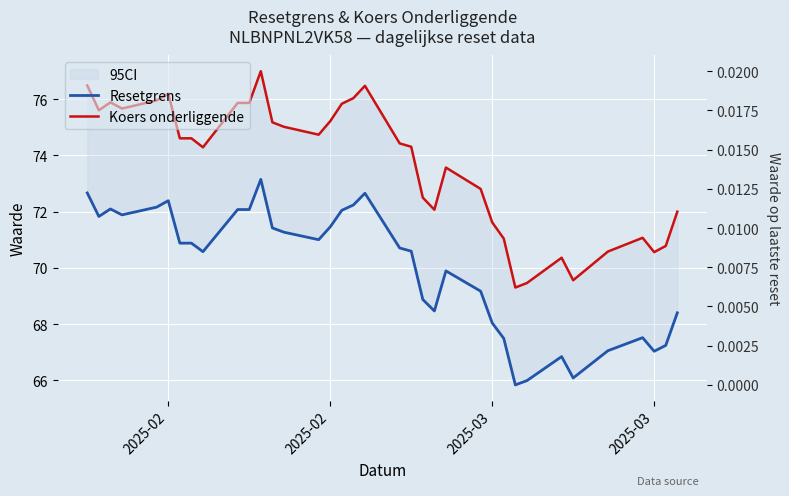

How many values in the Koers onderliggende series exceed 74?

21